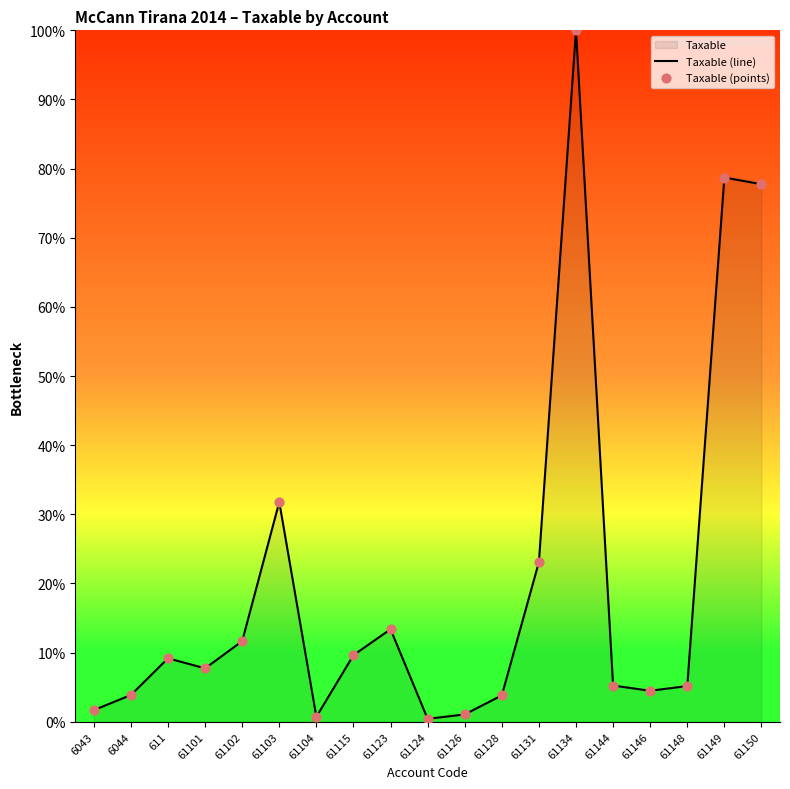

Which series has the largest Y range (max minus min)?

Taxable (line)